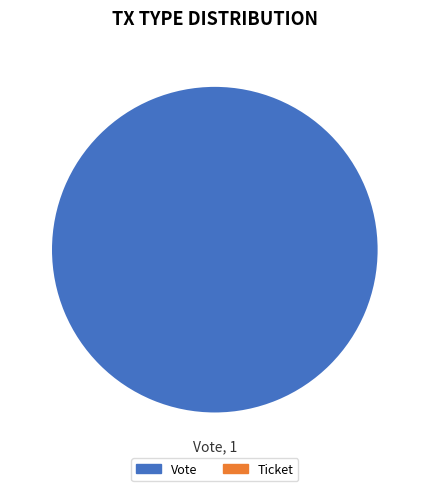

Is there a majority slice in this chart?

Yes